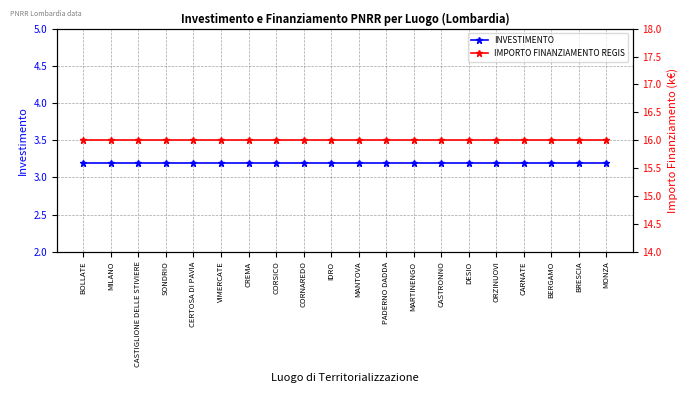

True or false: IMPORTO FINANZIAMENTO REGIS has more than 0 points higher than both neighbors.

False